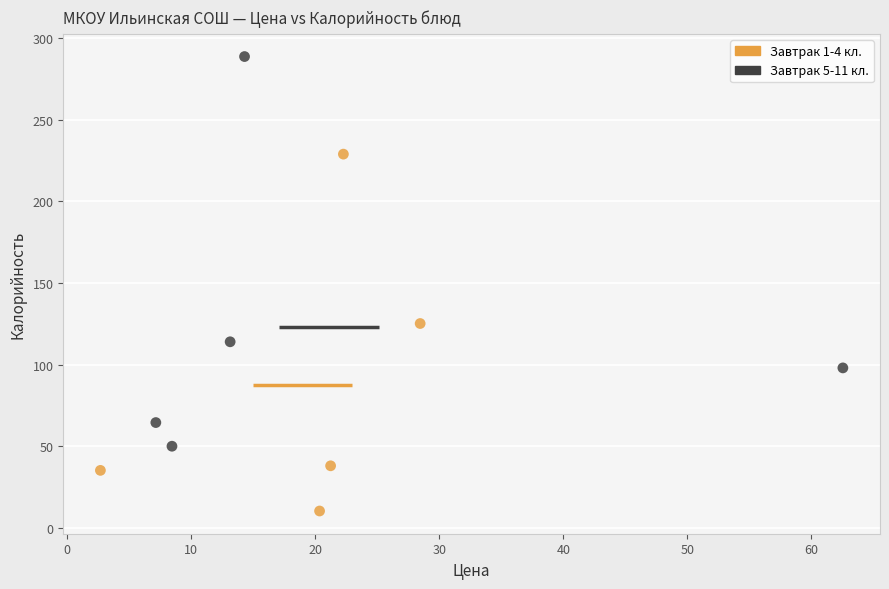

What are all the series names shown in the legend?

Завтрак 1-4 кл., Завтрак 5-11 кл.